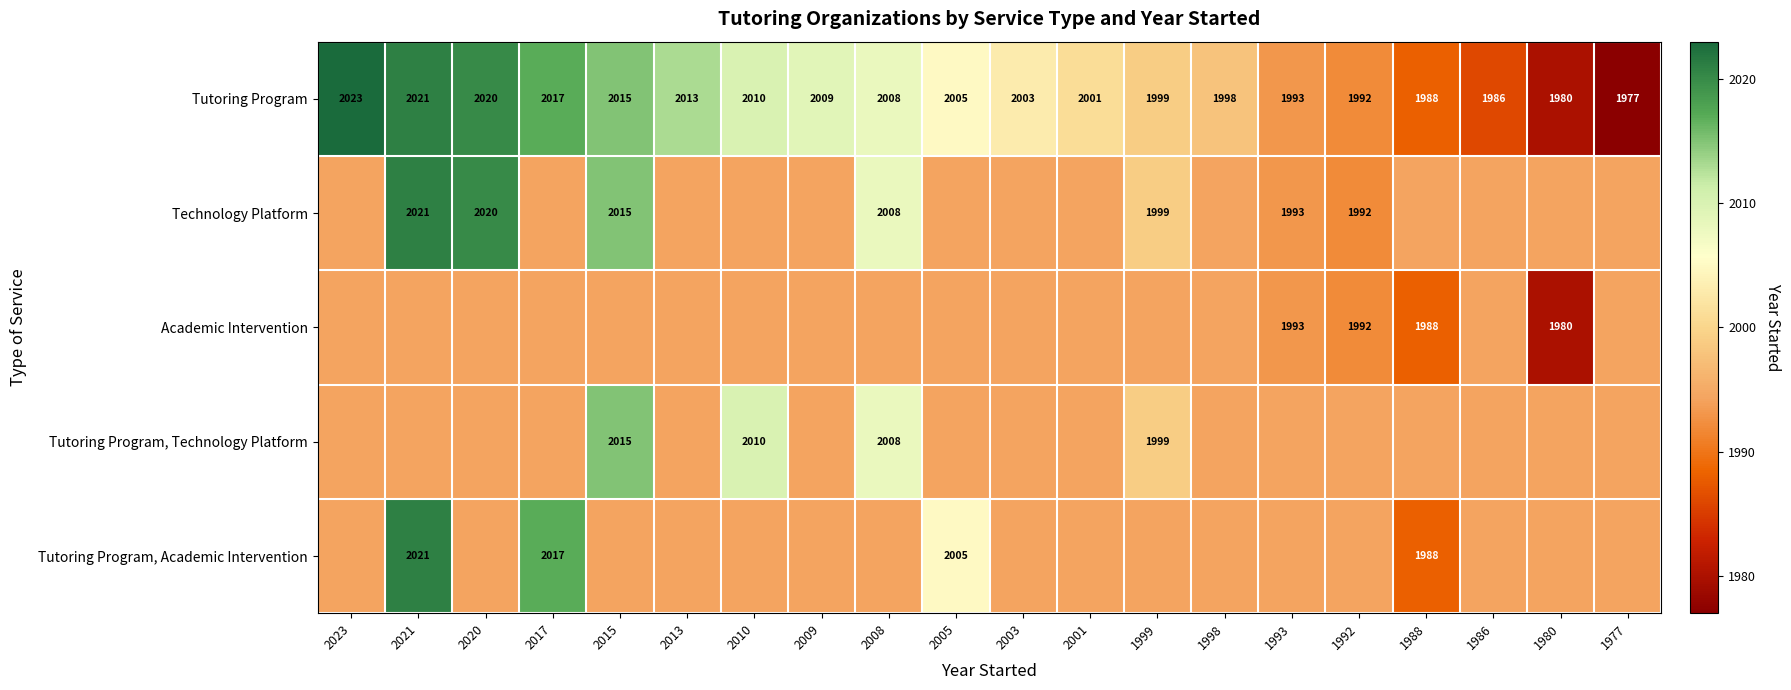

Read the Tutoring Program value at 2015, to the nearest 10.

2020